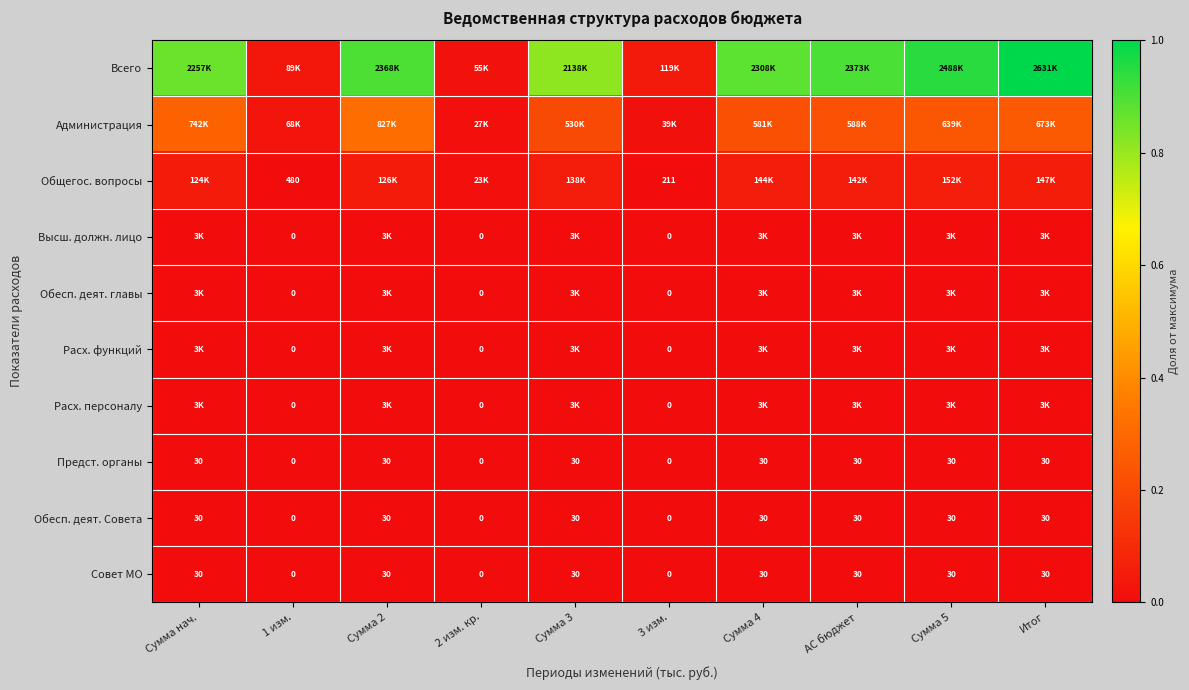

True or false: Всего has a value of 0.0 at 1 изм..

False